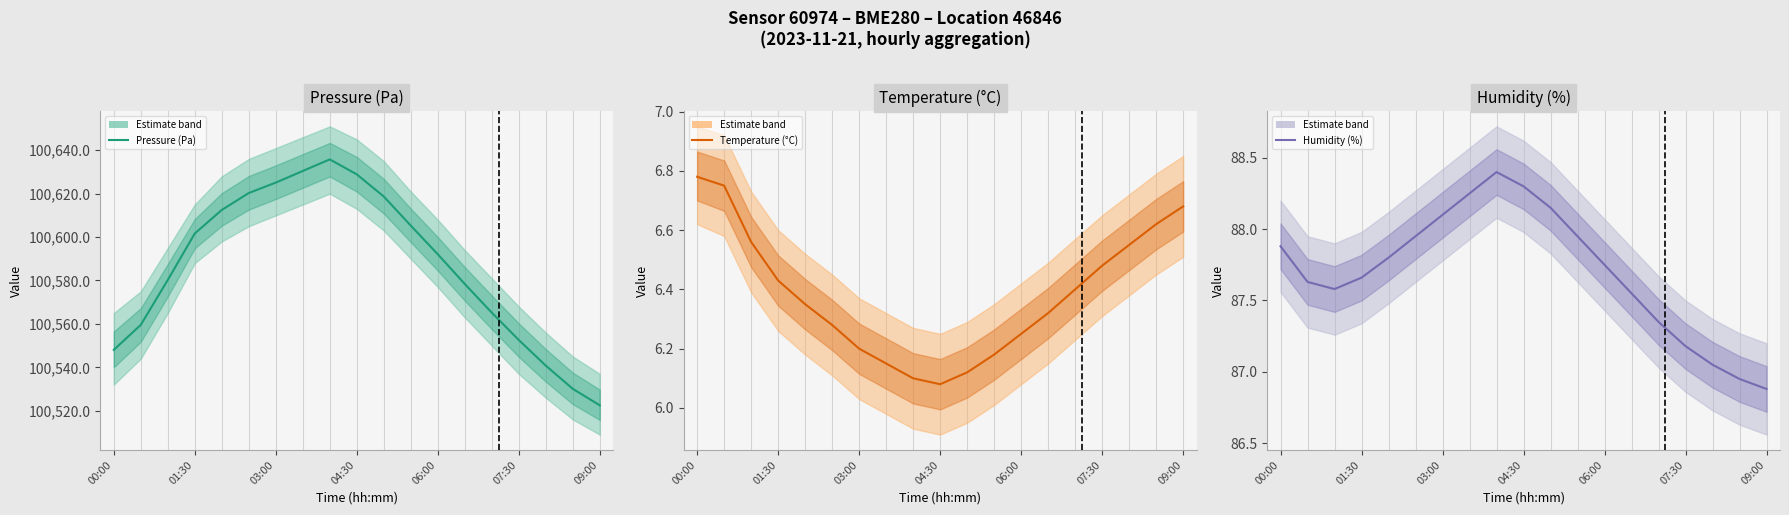

How many data points does each series have?

19